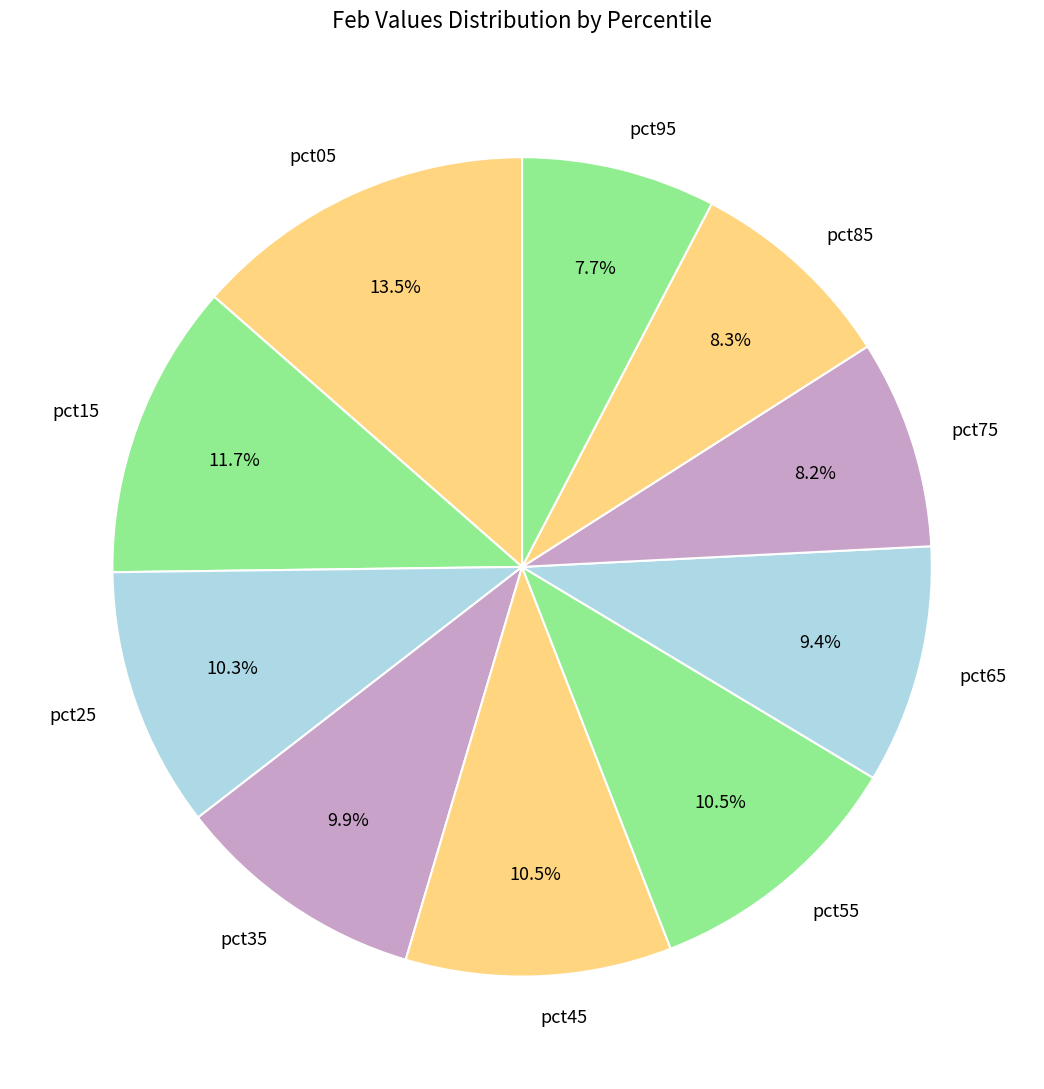

Is it true that pct05 is 2% of the pie?

False